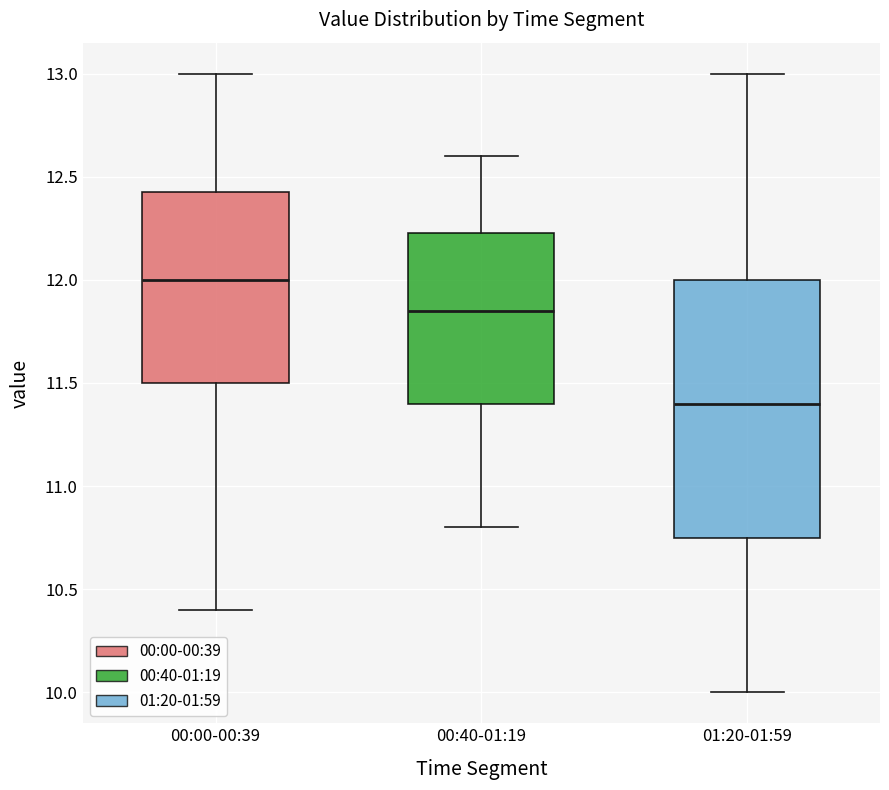

Reading left to right, read every box against the y-axis: the position of its median line, the range the box covers, and the ends of its whiskers. The values are not printed on the chart, so give them approximately, as read against the axis.

00:00-00:39: median 12.00, box 11.50 to 12.45, whiskers 10.40 to 13.00
00:40-01:19: median 11.85, box 11.40 to 12.25, whiskers 10.80 to 12.60
01:20-01:59: median 11.40, box 10.75 to 12.00, whiskers 10.00 to 13.00